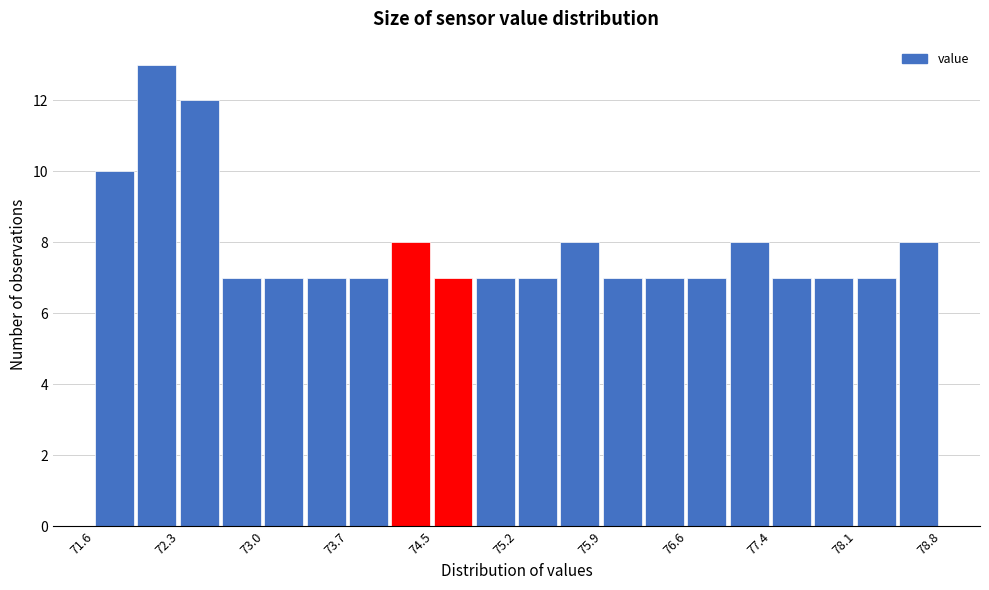

Around what value on the x-axis is the tallest bar? Give the approximate position of its centre, as read against the axis.

72.1